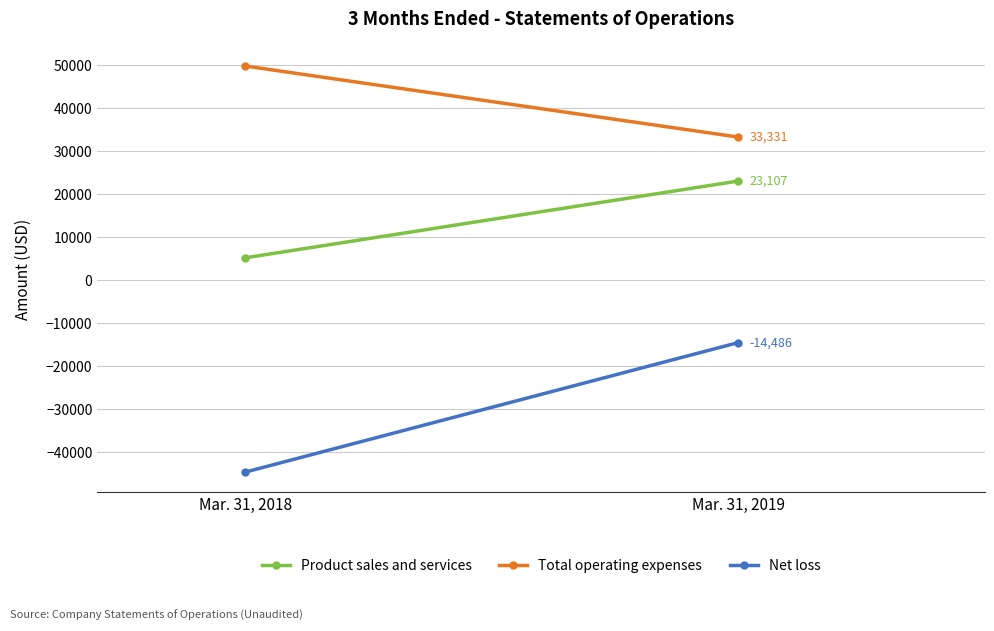

Reading left to right, transcribe all the data shown in this chart.

Product sales and services: Mar. 31, 2018=5234	Mar. 31, 2019=23107
Total operating expenses: Mar. 31, 2018=49868	Mar. 31, 2019=33331
Net loss: Mar. 31, 2018=-44634	Mar. 31, 2019=-14486